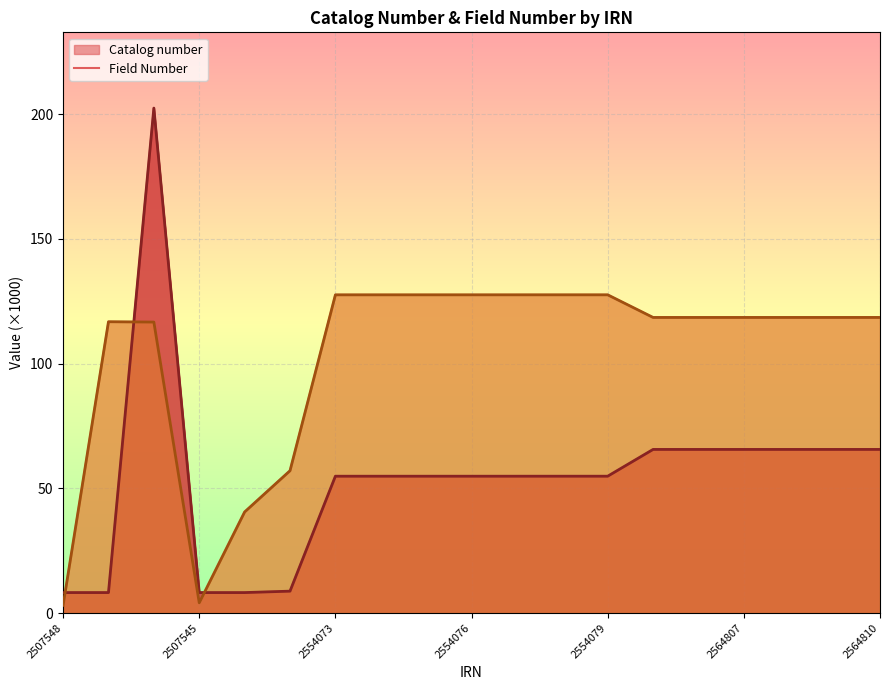

Where does the Catalog number series first go above 54?

2701269